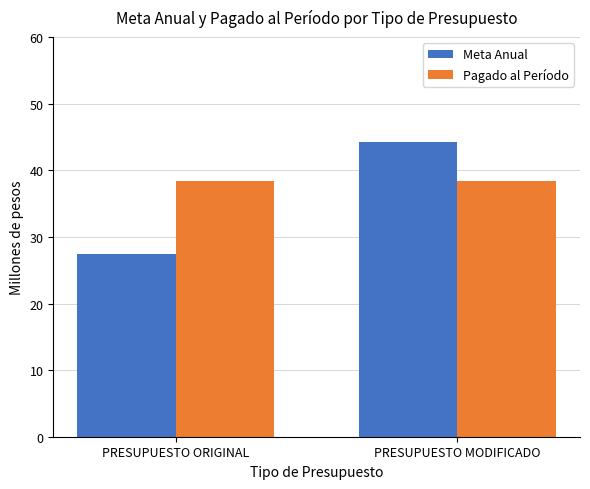

What is the spread (max minus min) of values at PRESUPUESTO MODIFICADO?

5.9